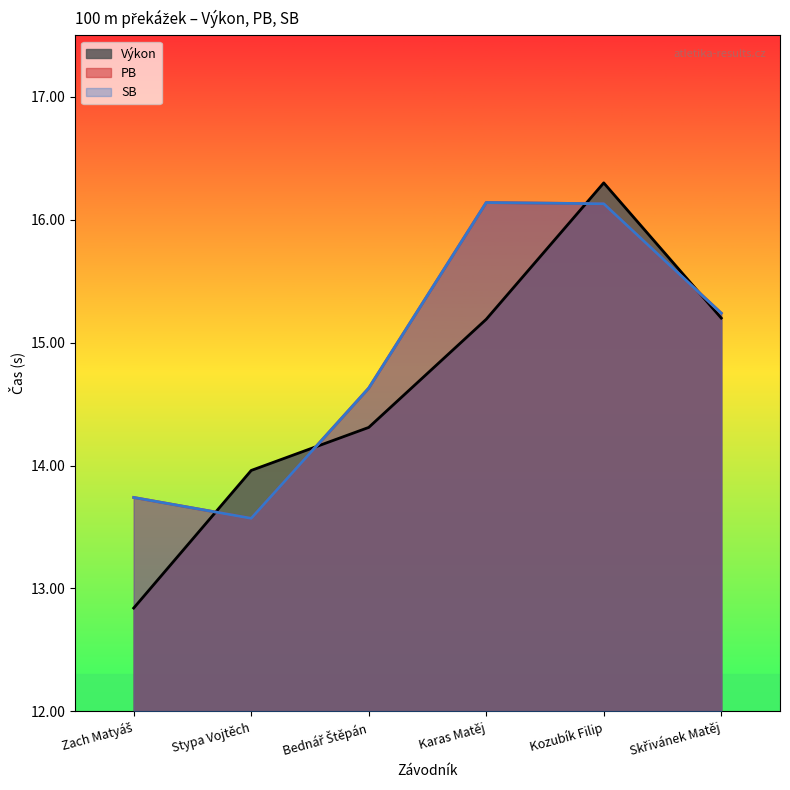

How many values in the SB series exceed 15?

3